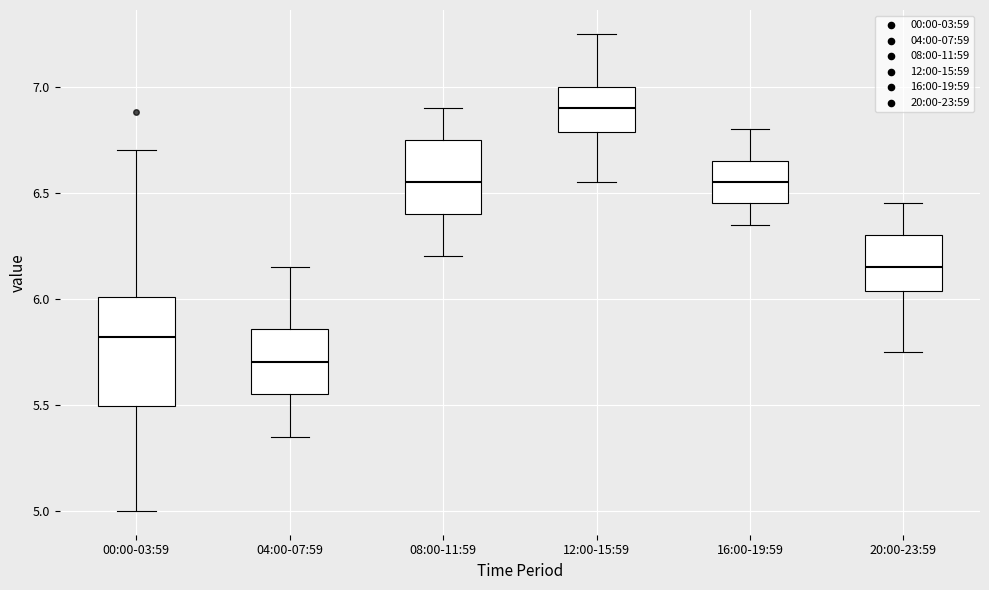

Which box has the lowest median line?

04:00-07:59